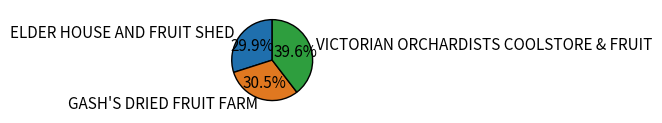

To the nearest percent, what is the difference between the largest and smallest slice percentages?

10%